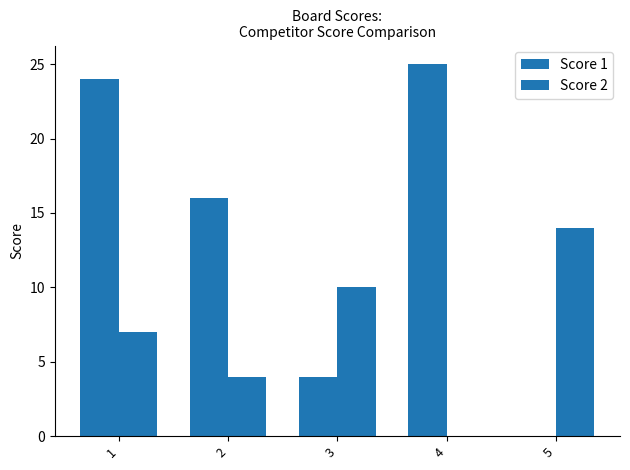

Count the number of categories in the chart.

5